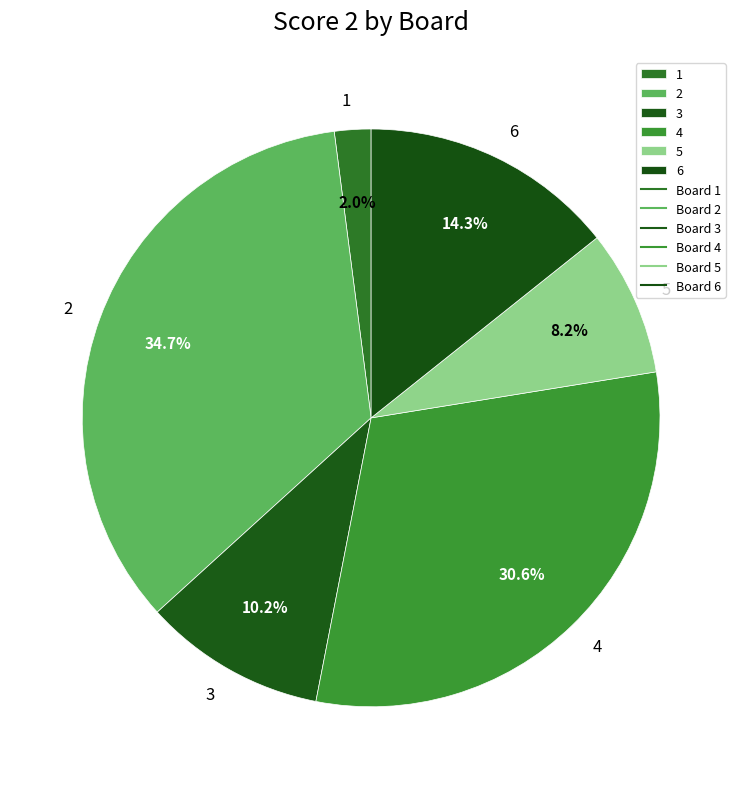

What percentage is the 3 slice, to the nearest percent?

10%